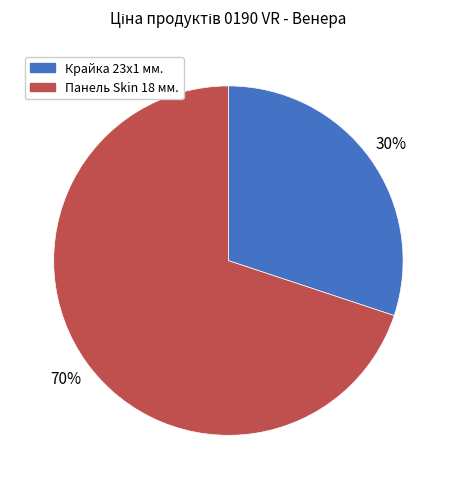

How many slices are in this pie chart?

2